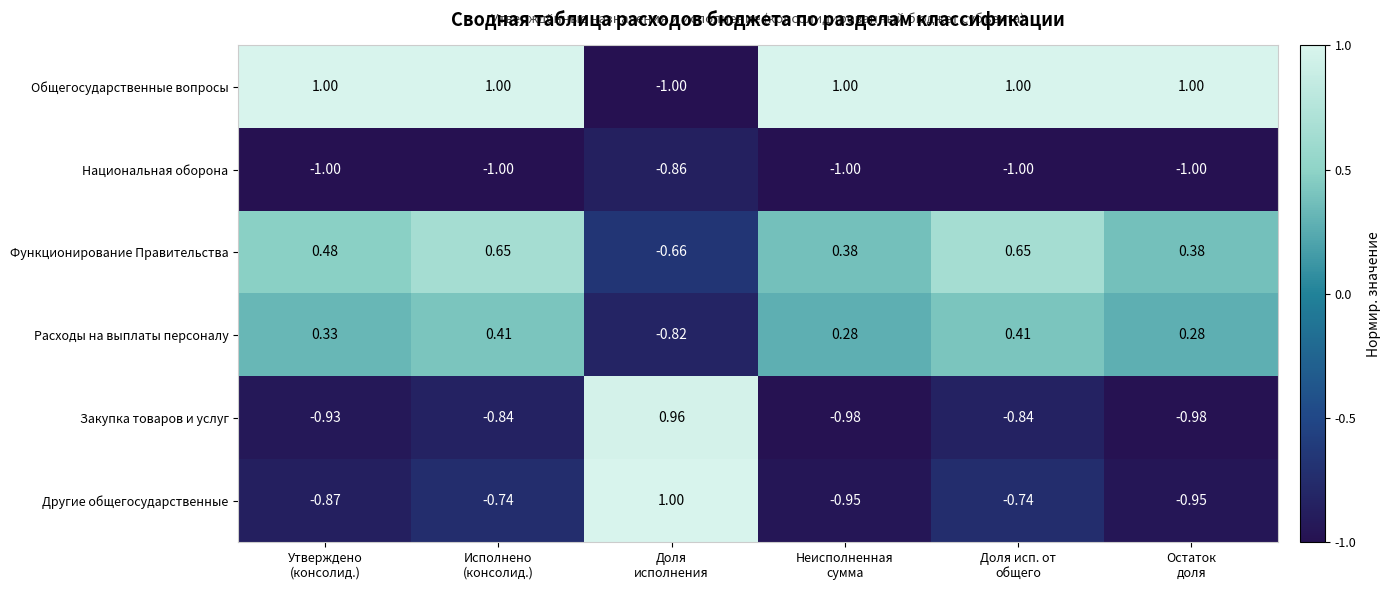

Which series has the largest range (max minus min)?

Общегосударственные вопросы